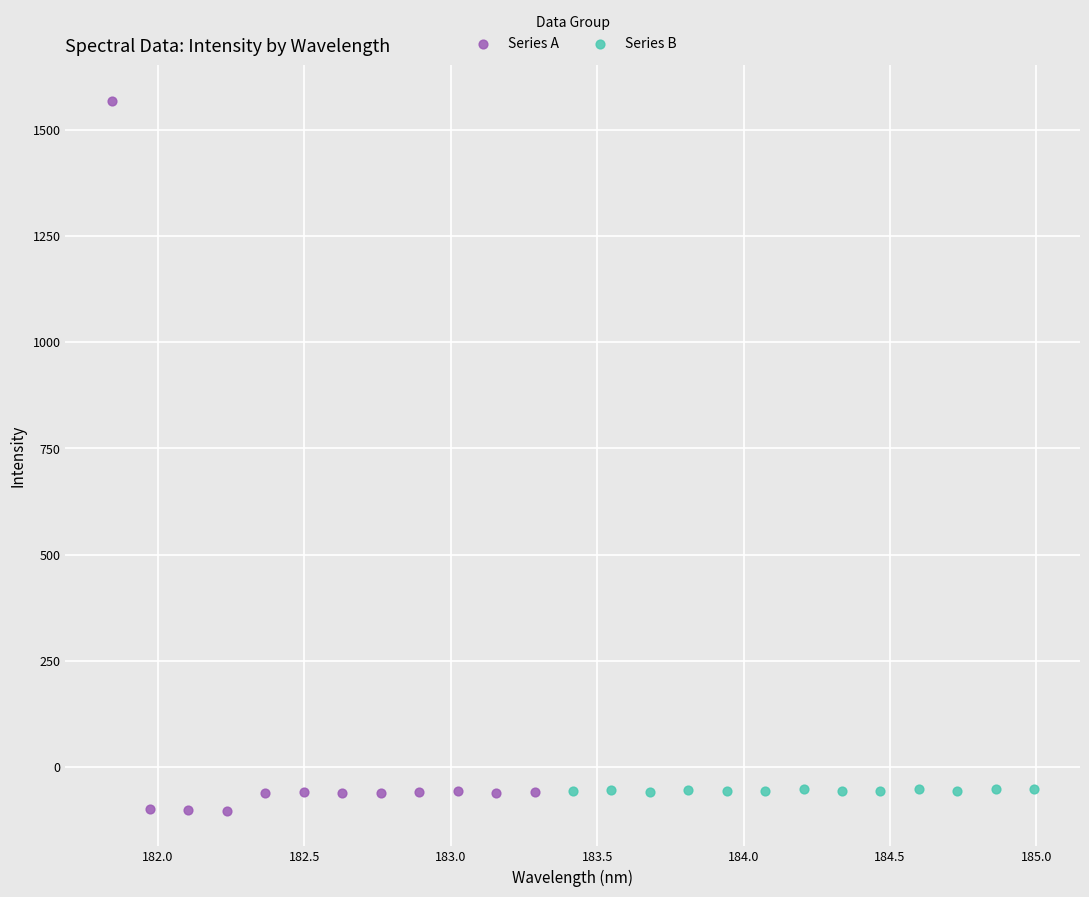

Which series reaches the minimum Y coordinate?

Series A